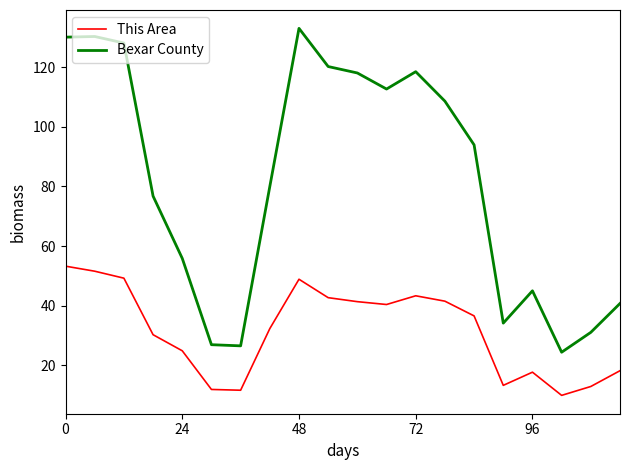

True or false: Bexar County and This Area intersect in this chart.

False